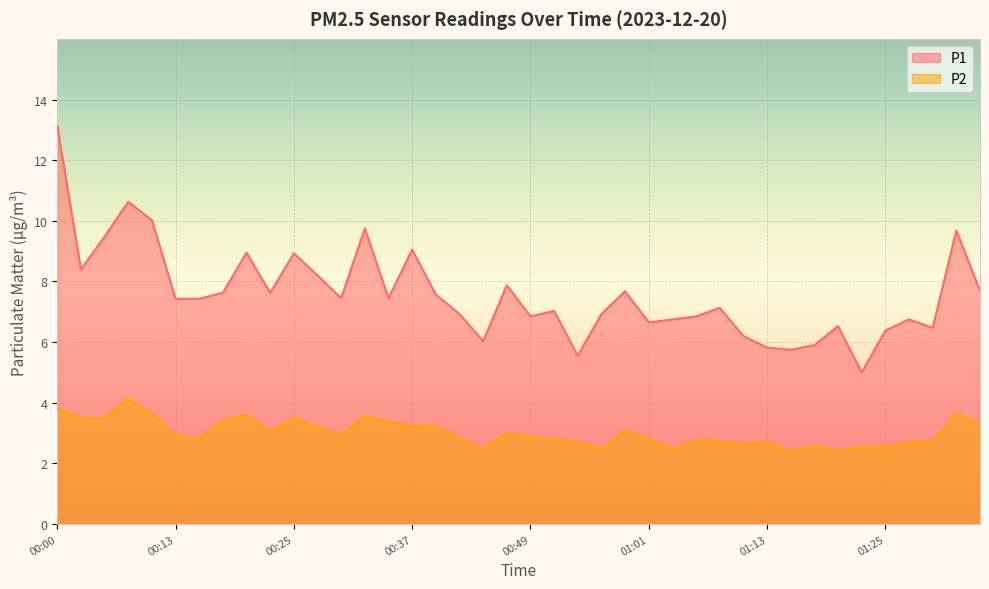

What is the smallest value displayed?

2.4